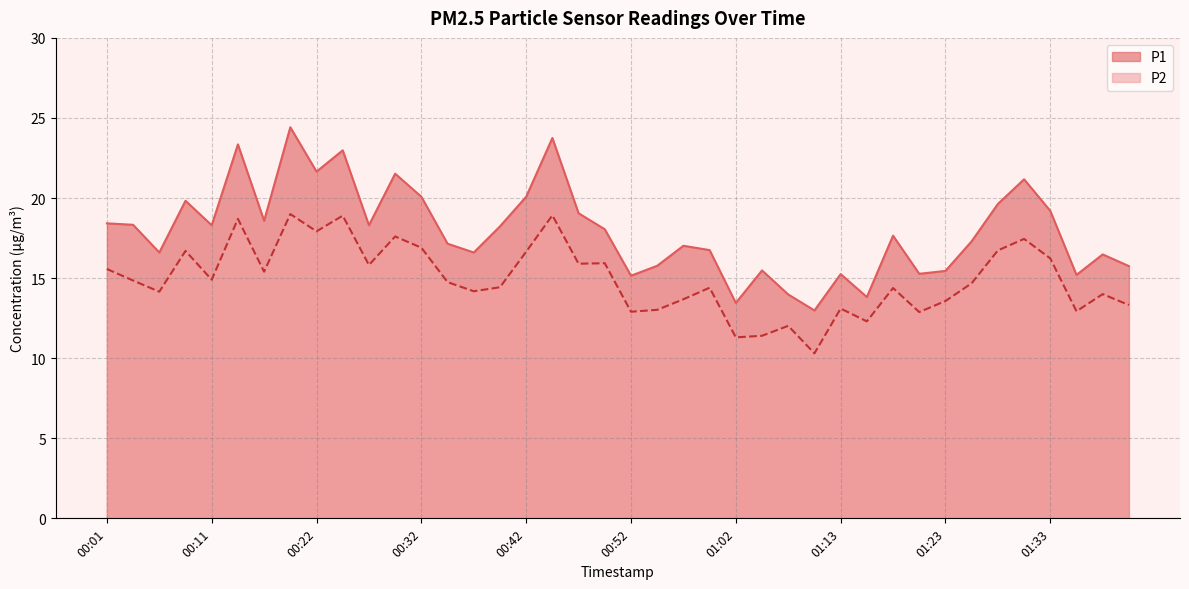

List the series in order of their peak value, highest first.

P1, P2